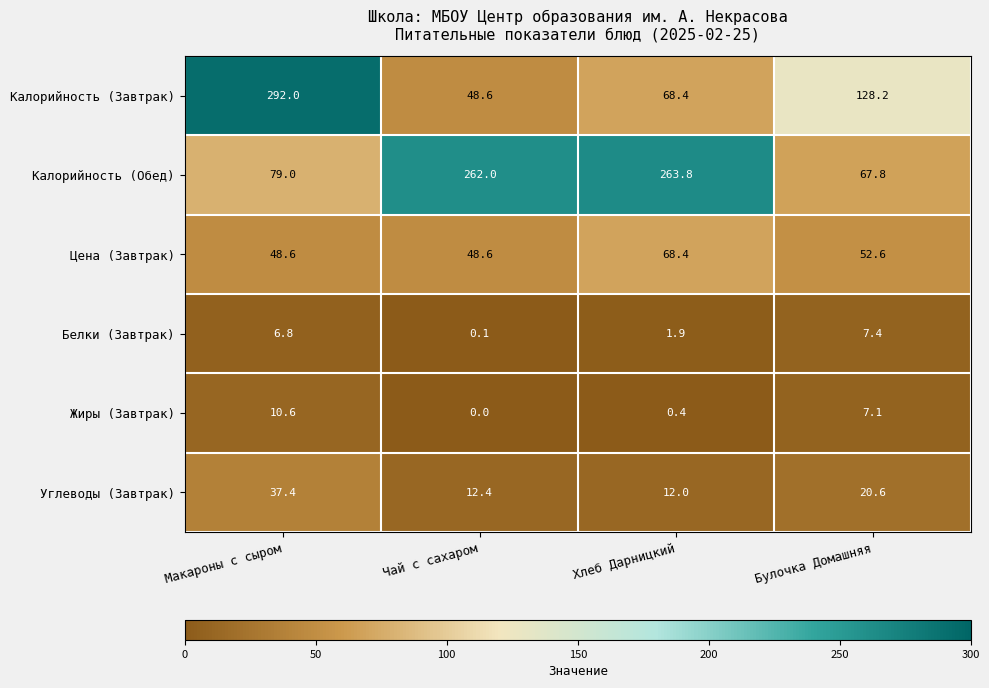

What is the difference between the highest and lowest values at Булочка Домашняя?

121.1